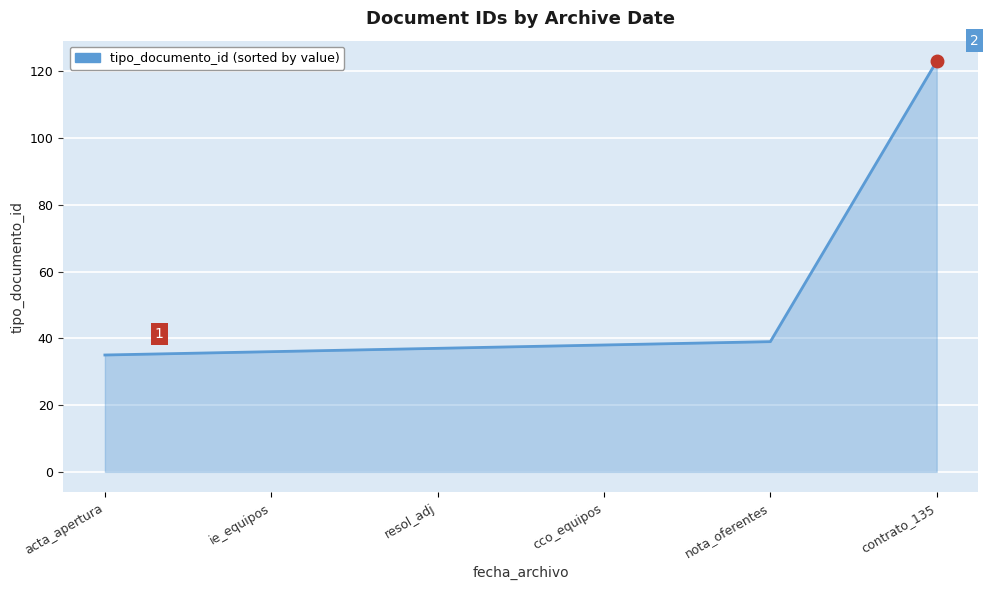

What value does the data have at contrato_135?

123